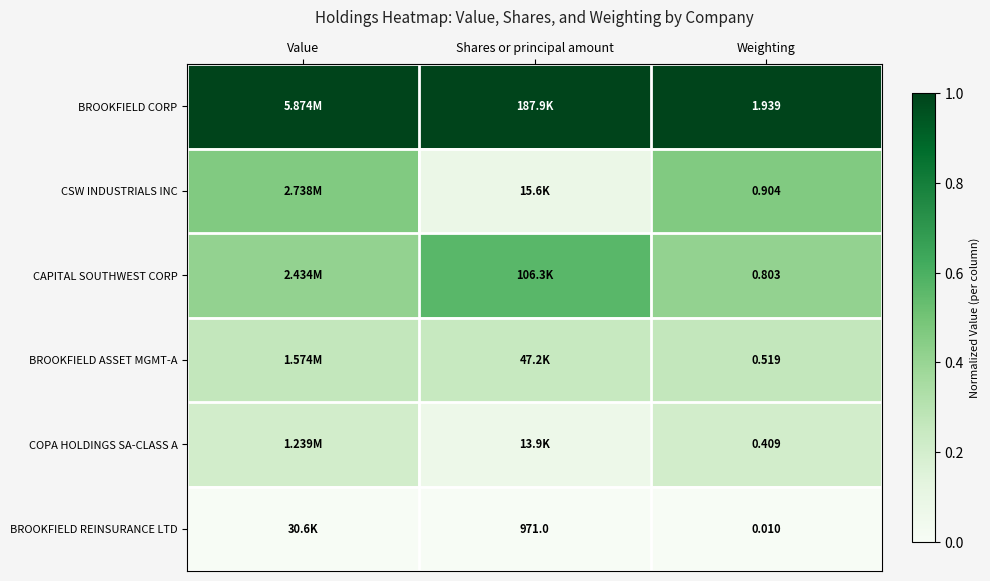

Rank the series at Weighting from highest to lowest value.

BROOKFIELD CORP, CSW INDUSTRIALS INC, CAPITAL SOUTHWEST CORP, BROOKFIELD ASSET MGMT-A, COPA HOLDINGS SA-CLASS A, BROOKFIELD REINSURANCE LTD